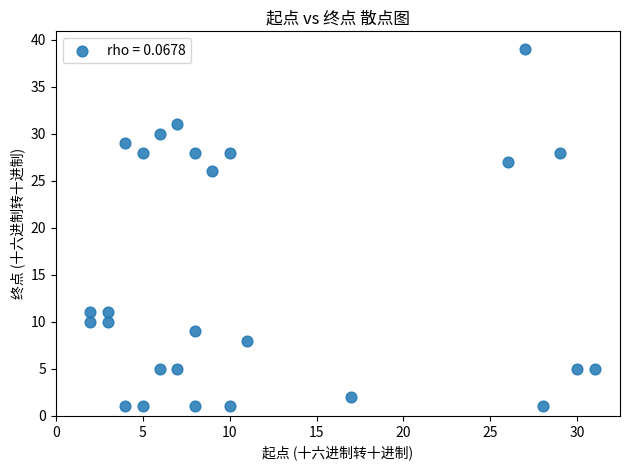

What is the range of Y values (max minus min)?

38